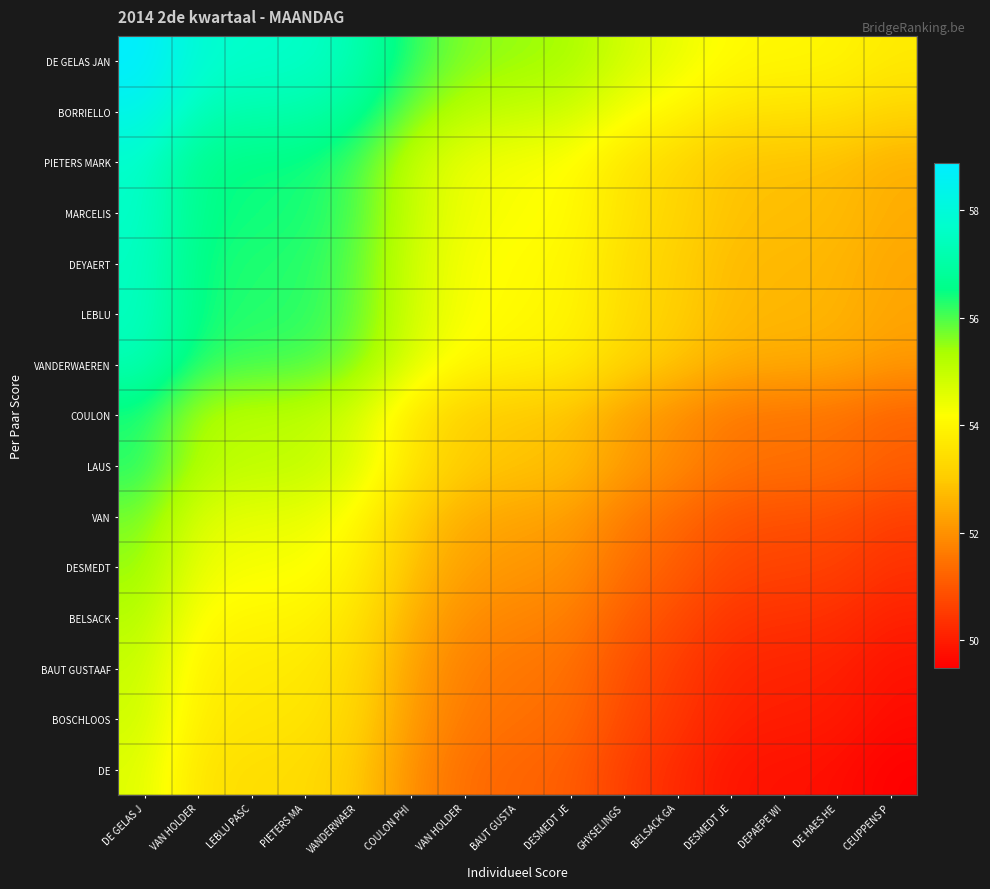

List the series in order of their peak value, highest first.

DE GELAS JAN, BORRIELLO, PIETERS MARK, MARCELIS, DEYAERT, LEBLU, VANDERWAEREN, COULON, LAUS, VAN, DESMEDT, BELSACK, BAUT GUSTAAF, BOSCHLOOS, DE